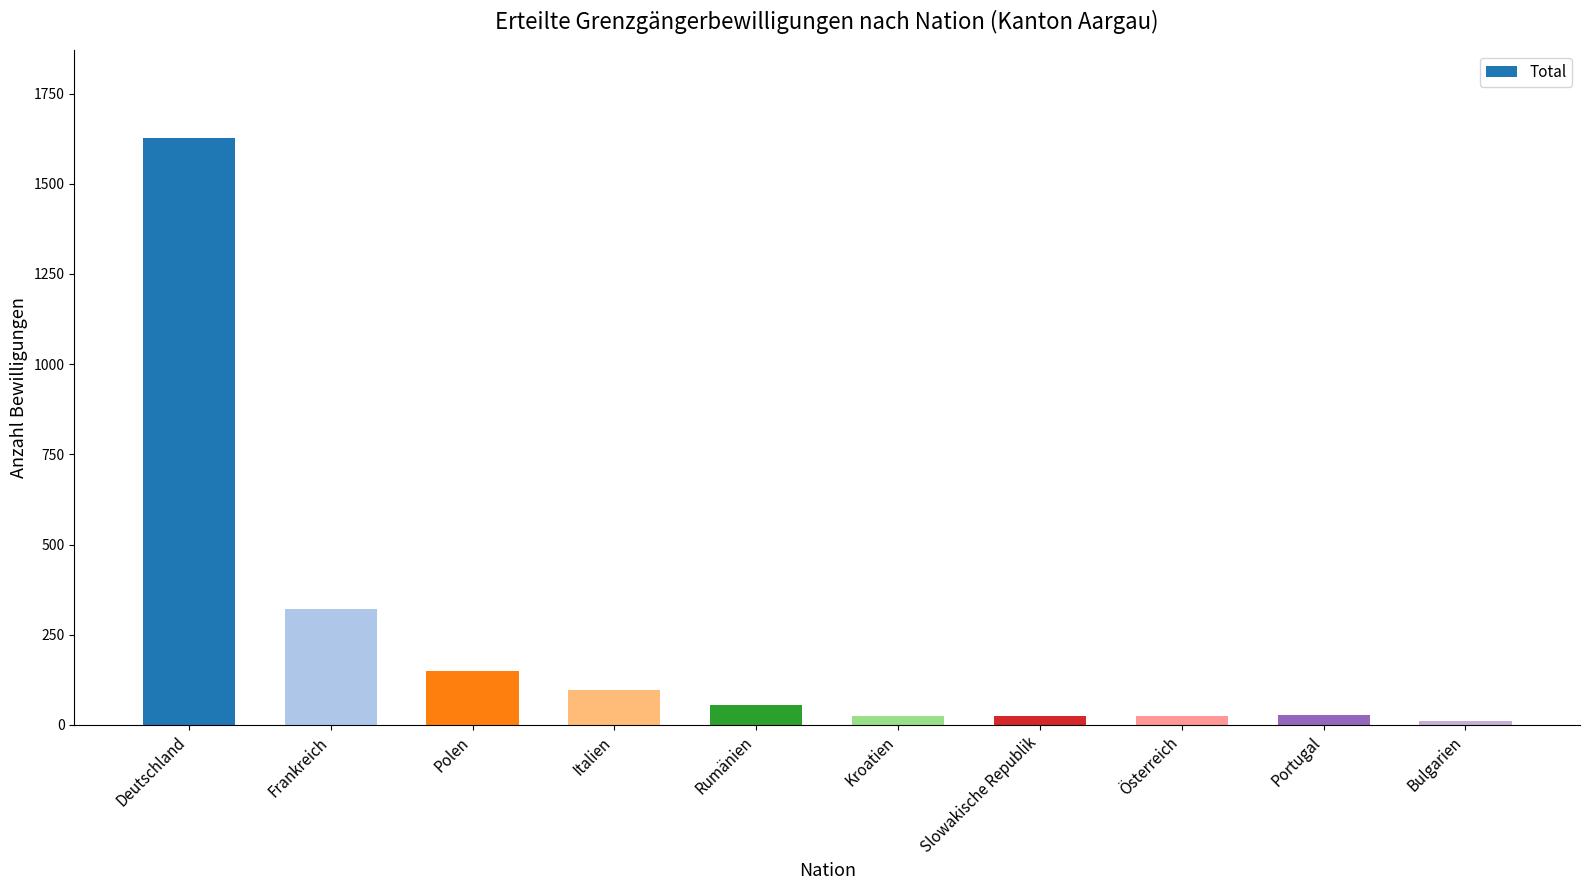

Is it true that the value at Italien is 96?

True